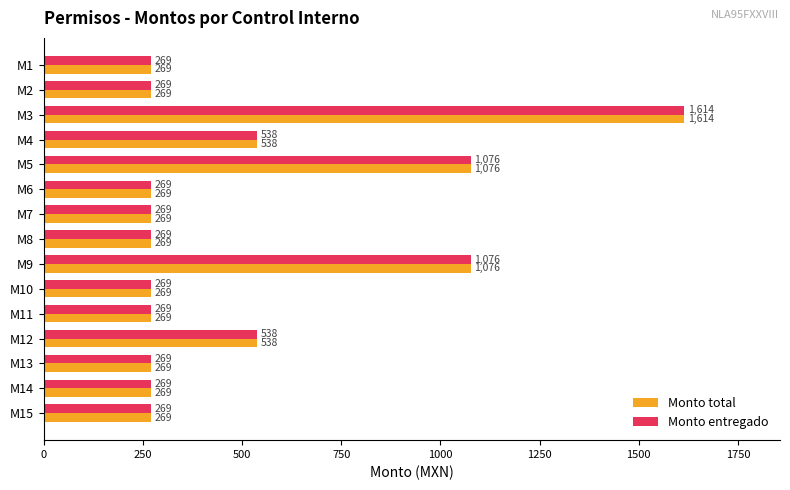

What is the difference between the second highest and minimum values in the Monto total series?

807